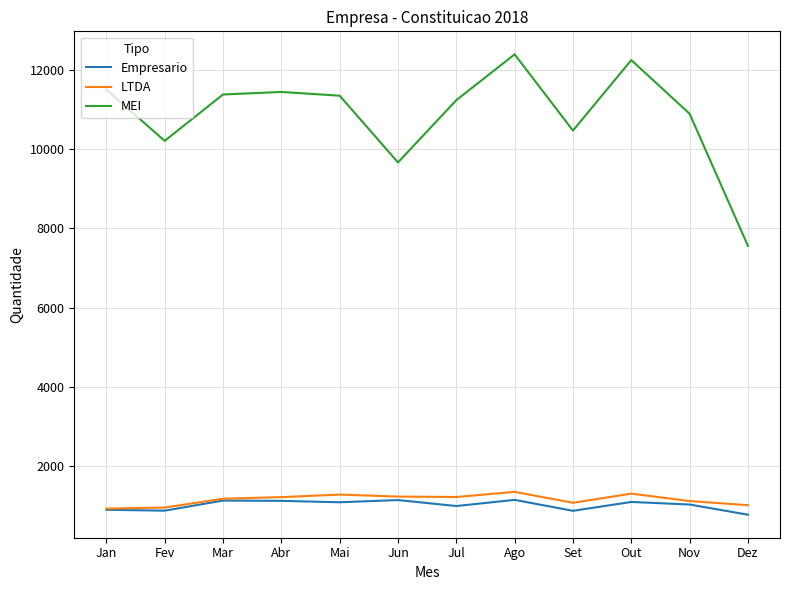

True or false: LTDA and MEI cross at least once.

False